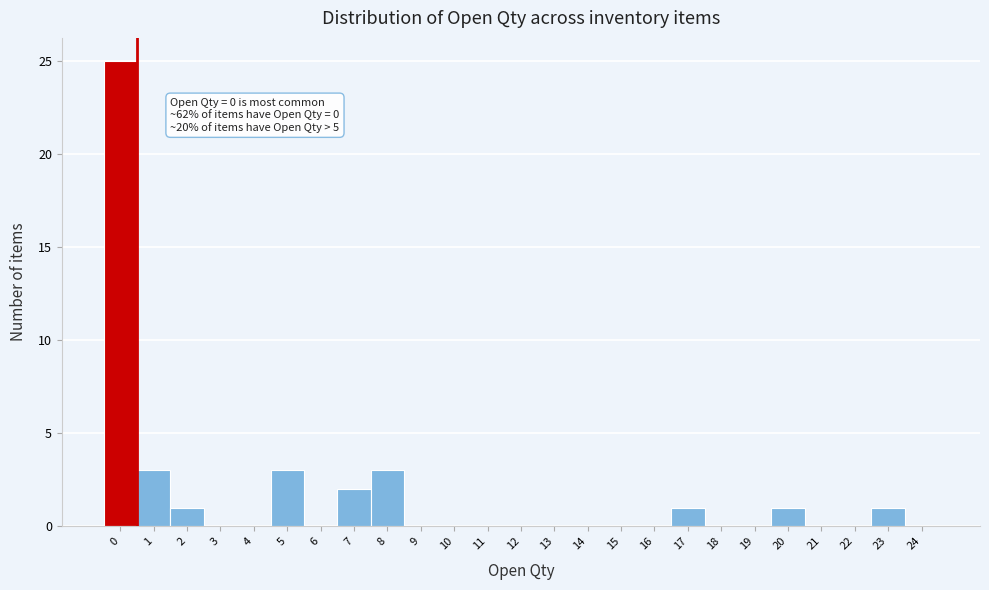

Over which range of the x-axis is the bar tallest?

-0.5 to 0.5